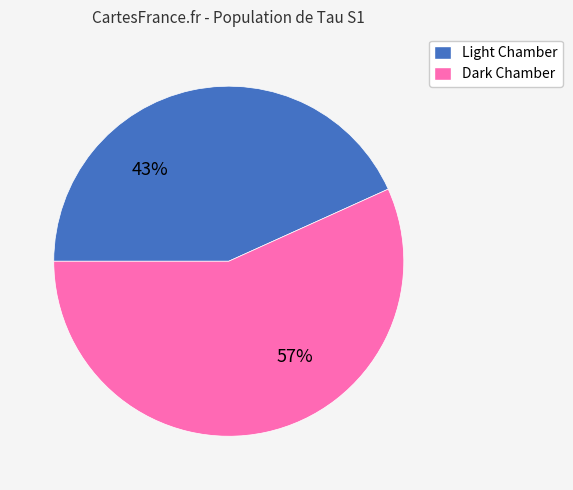

Does any single category account for the majority?

Yes